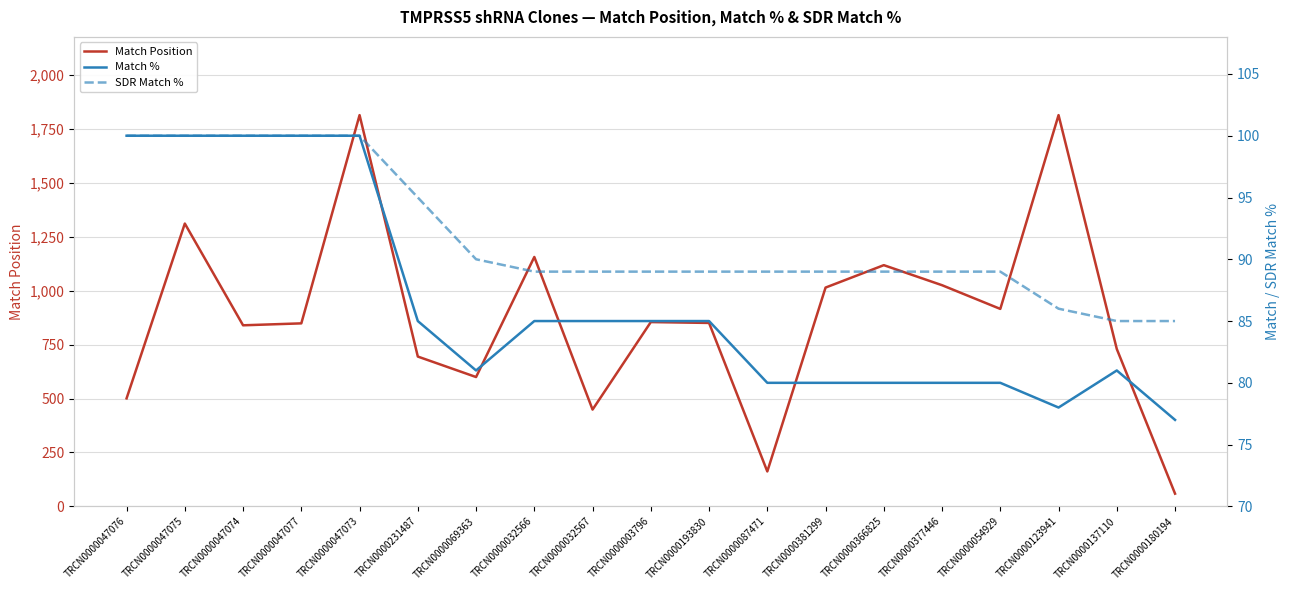

Rank the categories by Match % value from highest to lowest.

TRCN0000047076, TRCN0000047075, TRCN0000047074, TRCN0000047077, TRCN0000047073, TRCN0000231487, TRCN0000032566, TRCN0000032567, TRCN0000003796, TRCN0000193830, TRCN0000069363, TRCN0000137110, TRCN0000087471, TRCN0000381299, TRCN0000366825, TRCN0000377446, TRCN0000054929, TRCN0000123941, TRCN0000180194